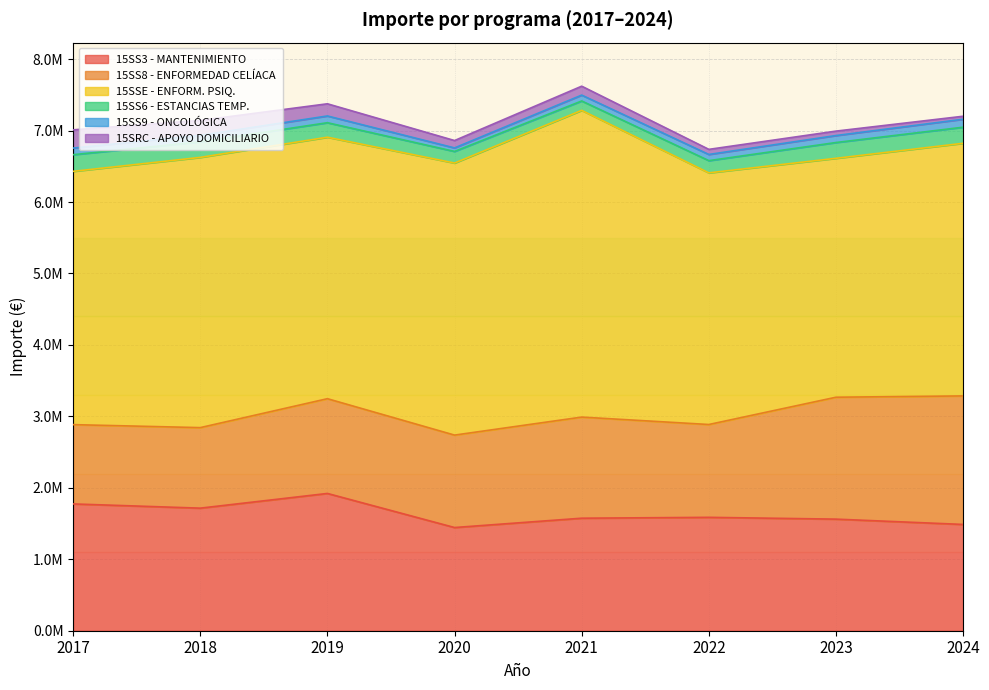

Which has a higher value, 2017 or 2023?

2017